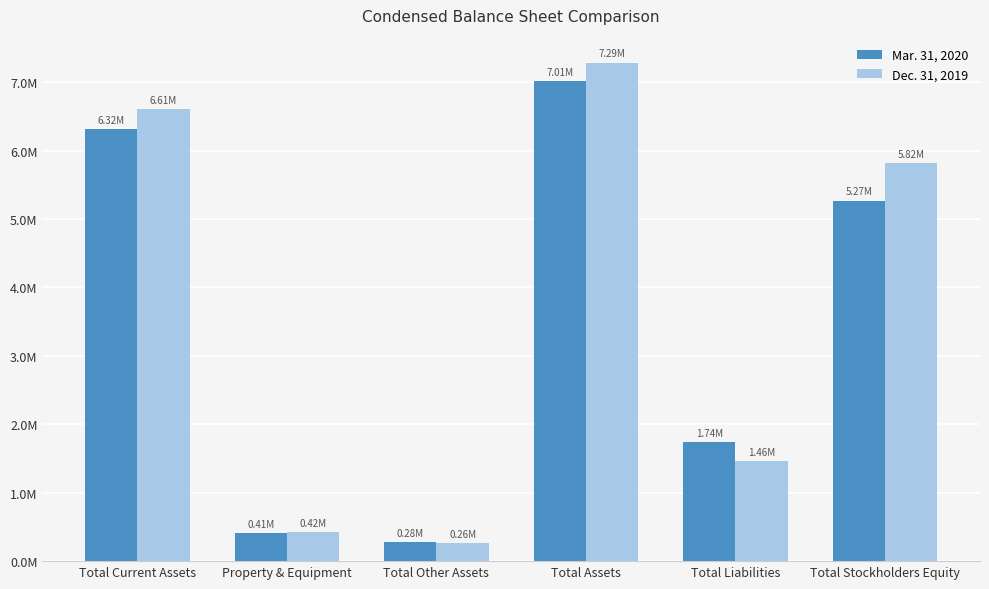

Are the bars grouped side by side (vs. stacked)?

Yes